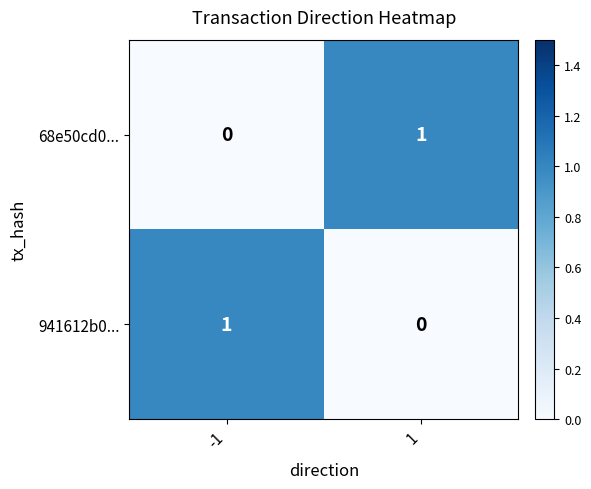

Is the value of 941612b0... at -1 greater than the value of 68e50cd0... at -1?

Yes